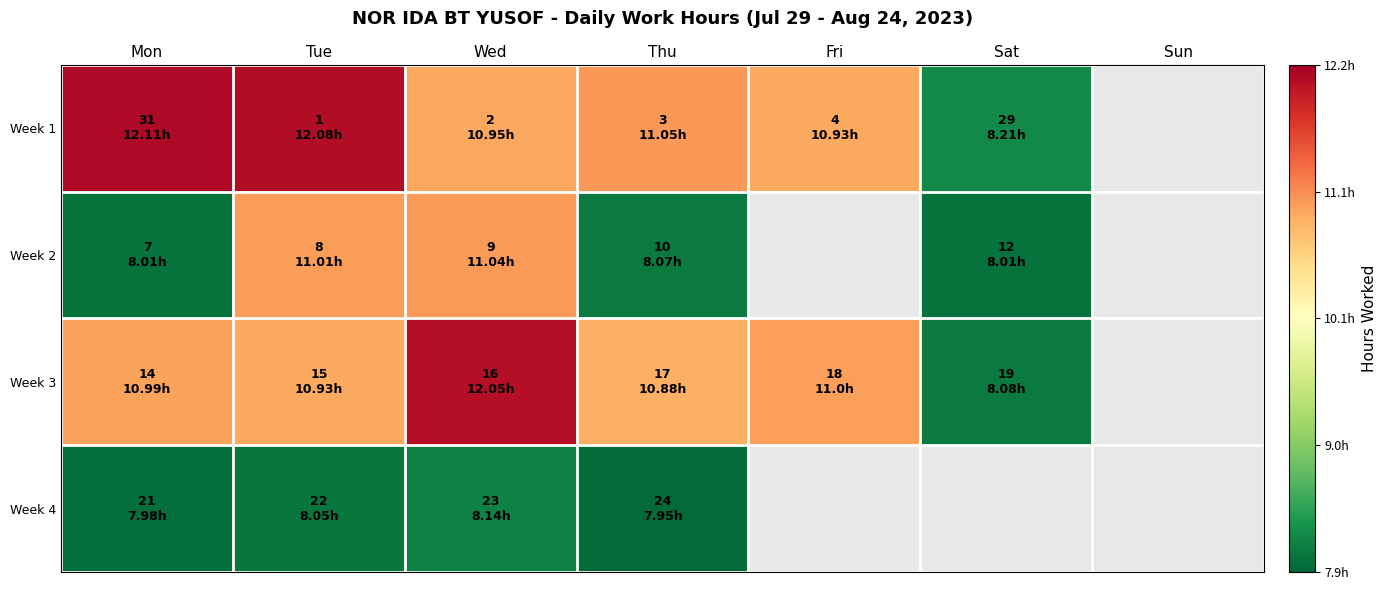

What is the smallest value displayed?

8.0